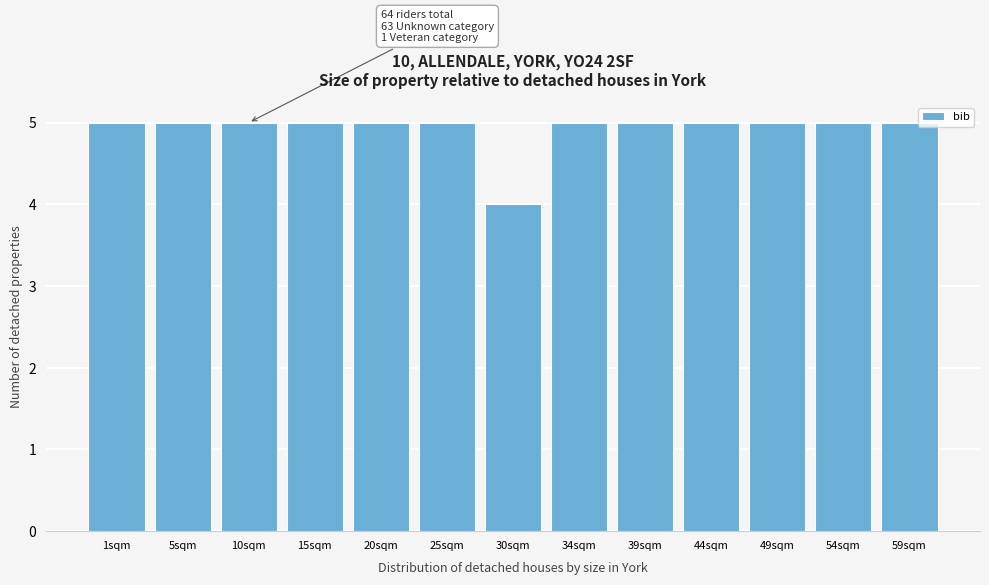

Reading left to right, extract all data points from this chart.

1sqm=5	5sqm=5	10sqm=5	15sqm=5	20sqm=5	25sqm=5	30sqm=4	34sqm=5	39sqm=5	44sqm=5	49sqm=5	54sqm=5	59sqm=5